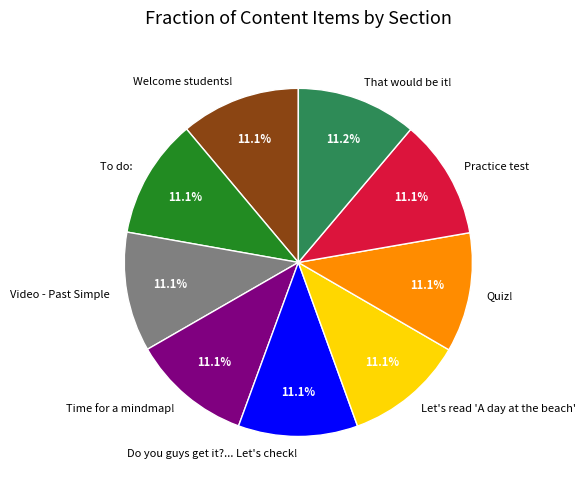

Is Time for a mindmap! the majority of the pie?

No